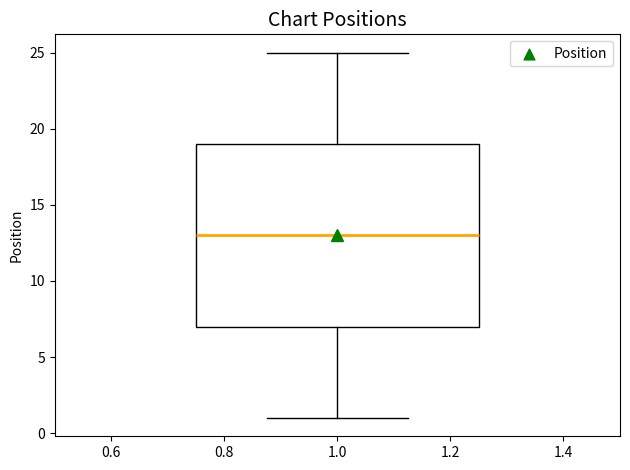

Read this box plot against the y-axis: the position of the median line, the range covered by the box, and the ends of both whiskers. The values are not printed on the chart, so give them approximately, as read against the axis.

median 13, box 7 to 19, whiskers 1 to 25